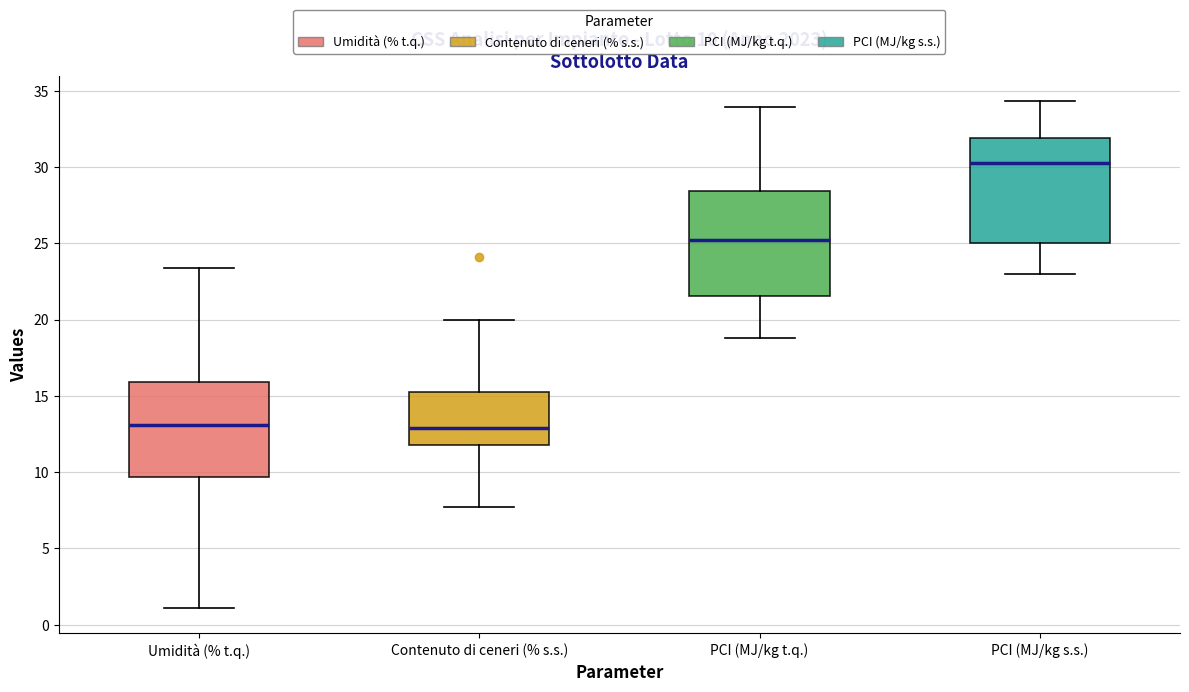

Which box's median line is the highest?

PCI (MJ/kg s.s.)